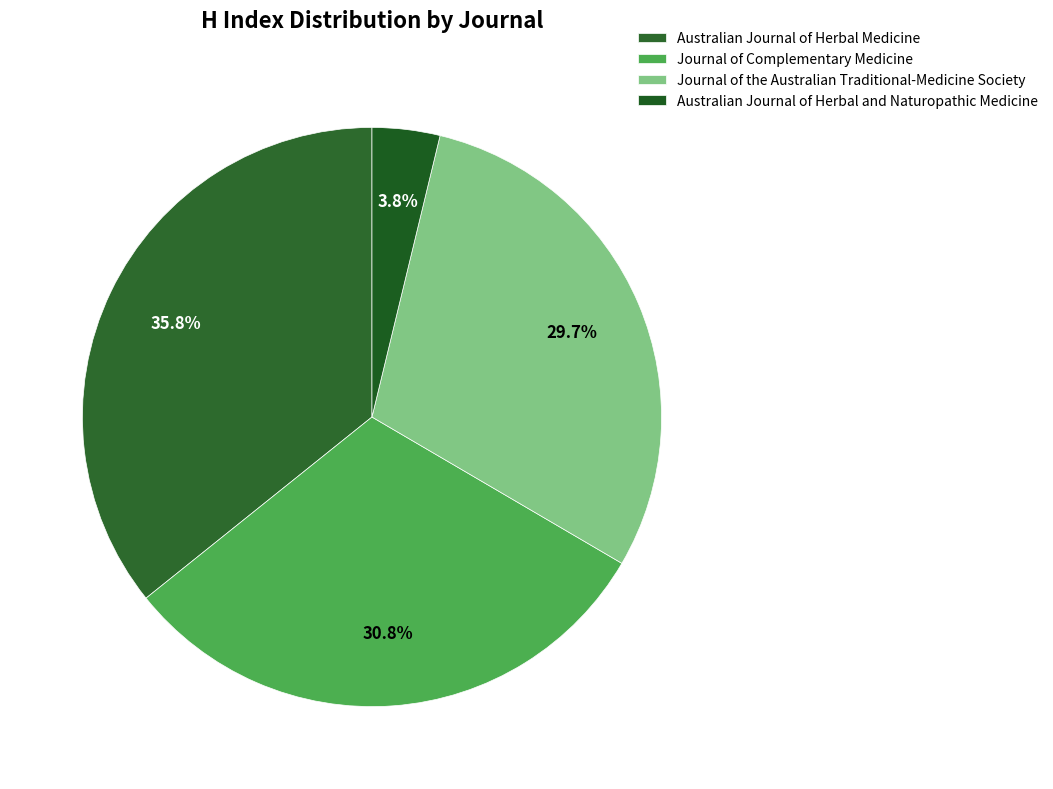

What percentage is the Journal of Complementary Medicine slice, to the nearest percent?

31%